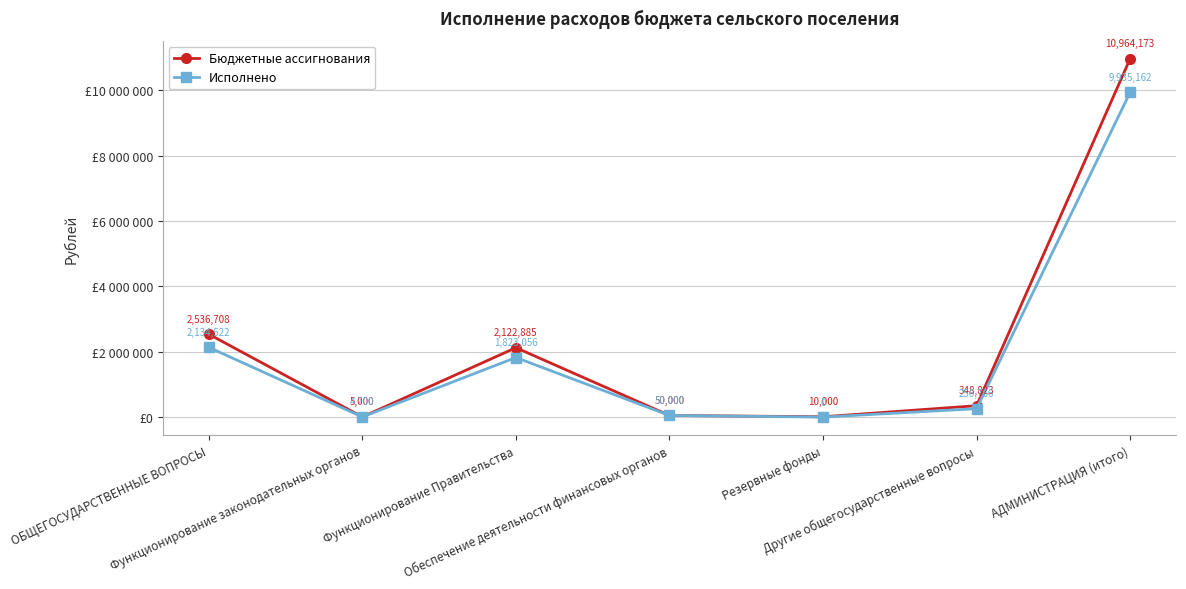

What is the sum of all Бюджетные ассигнования values?

16037589.0